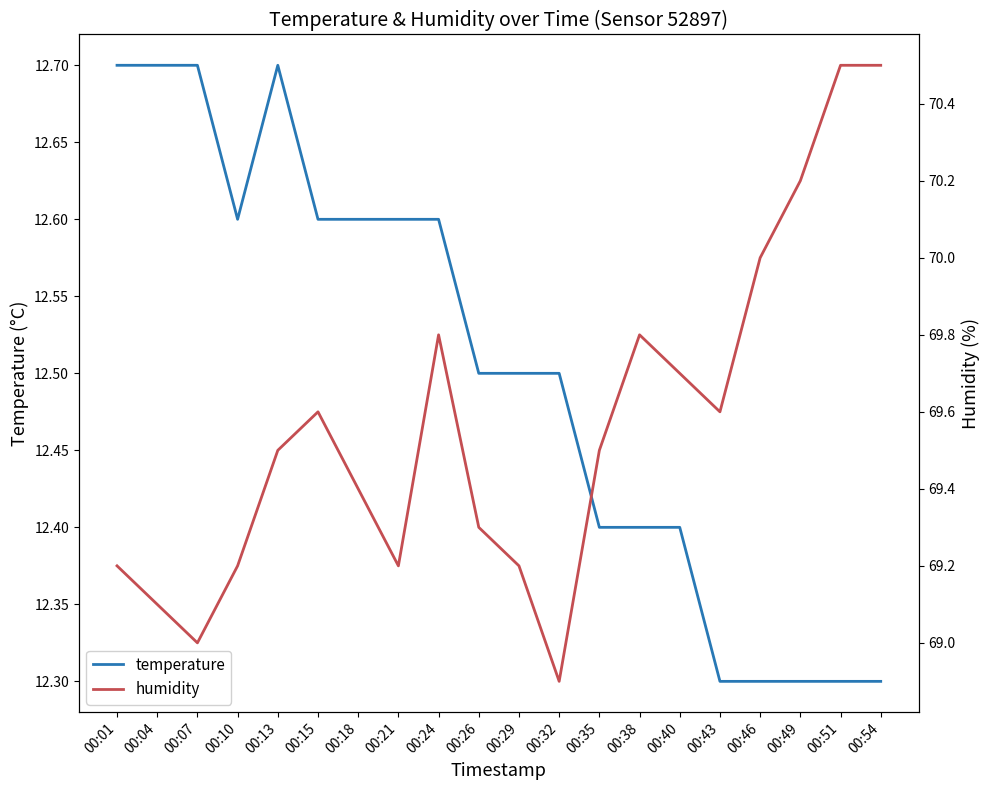

What is the minimum value for humidity?

68.9